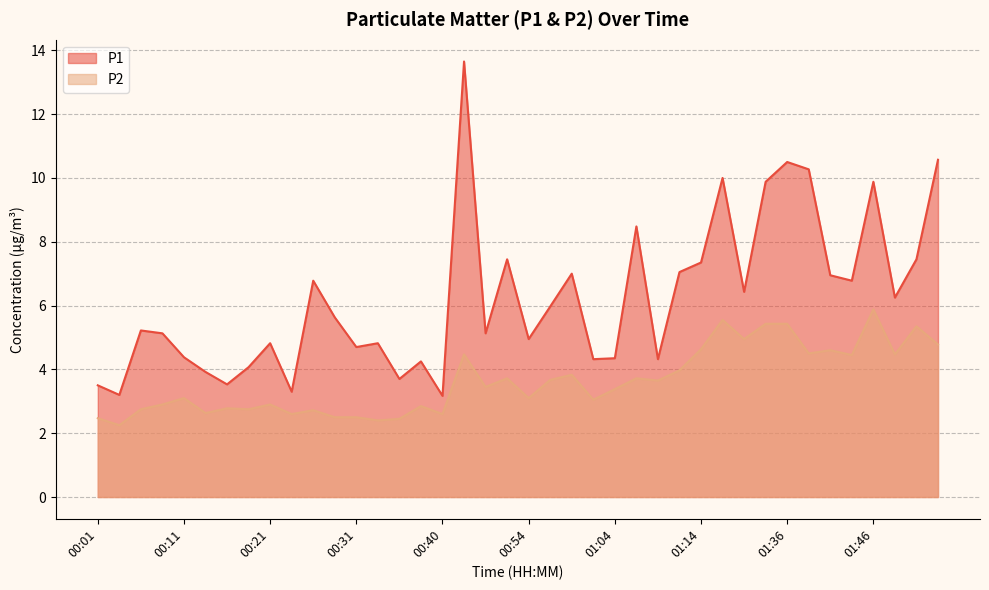

What is the label of the 8th point from the left?

00:18